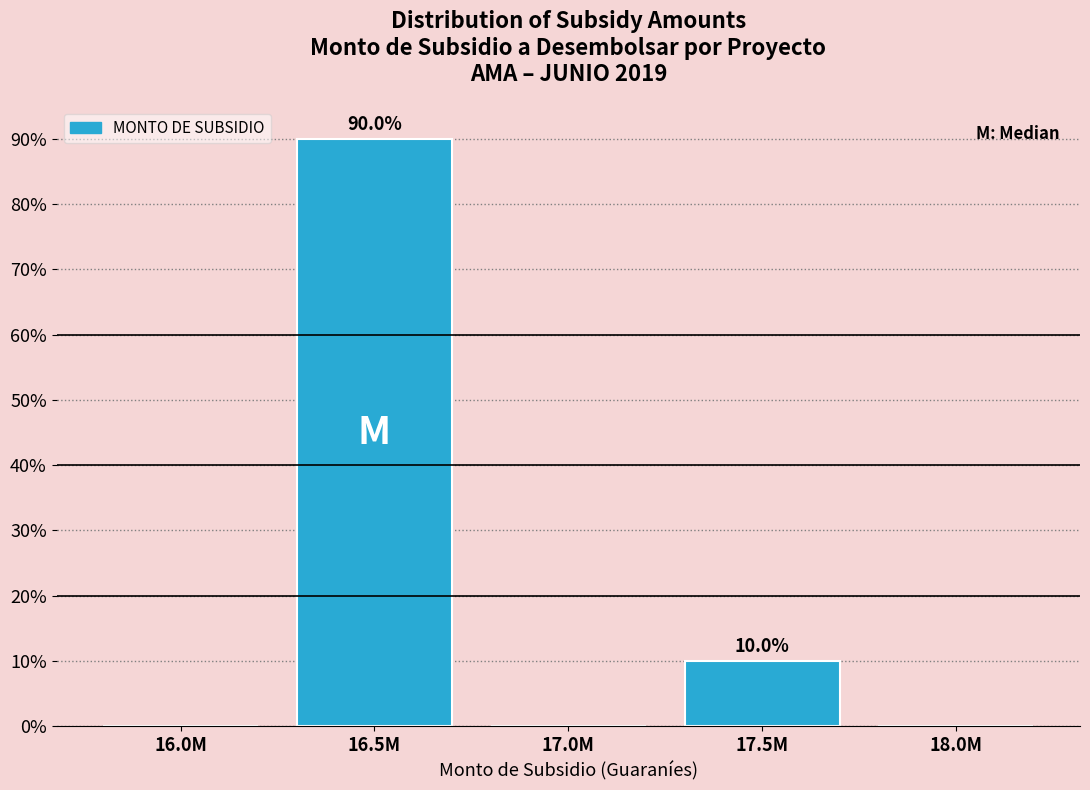

Reading left to right, what are all the values shown in this chart?

16.0M=0	16.5M=90	17.0M=0	17.5M=10	18.0M=0